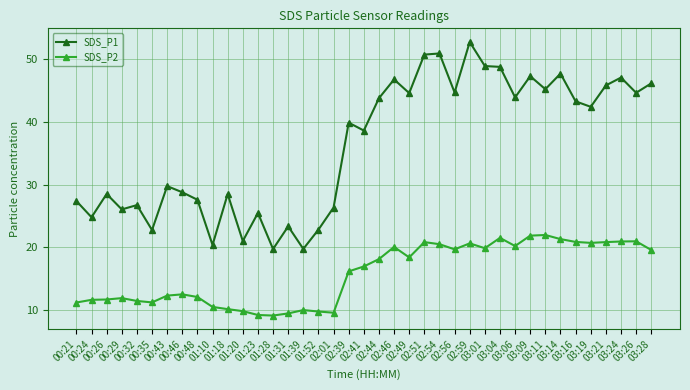

What value does the SDS_P1 series have at 02:54?

50.8